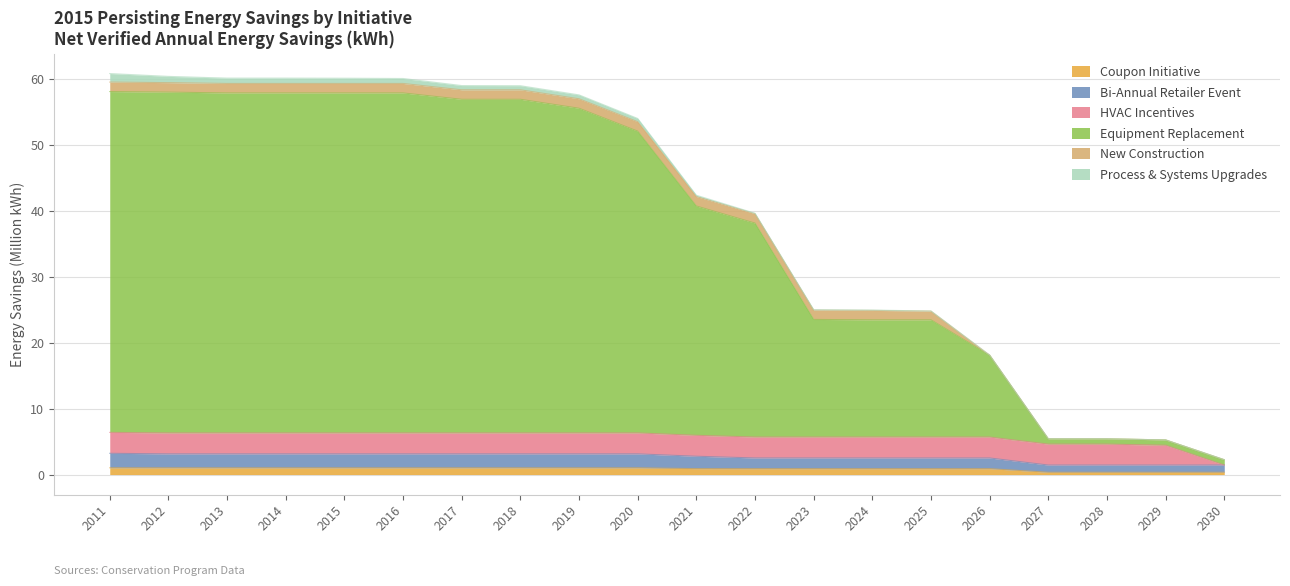

Does the chart display data point markers on the line(s)?

No